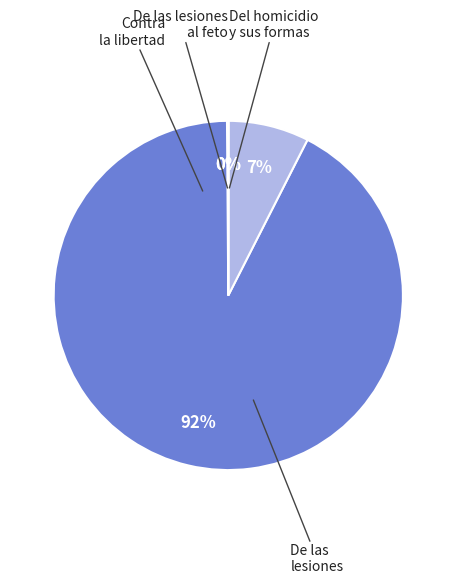

Which category has the biggest portion of the pie?

De las lesiones - Total